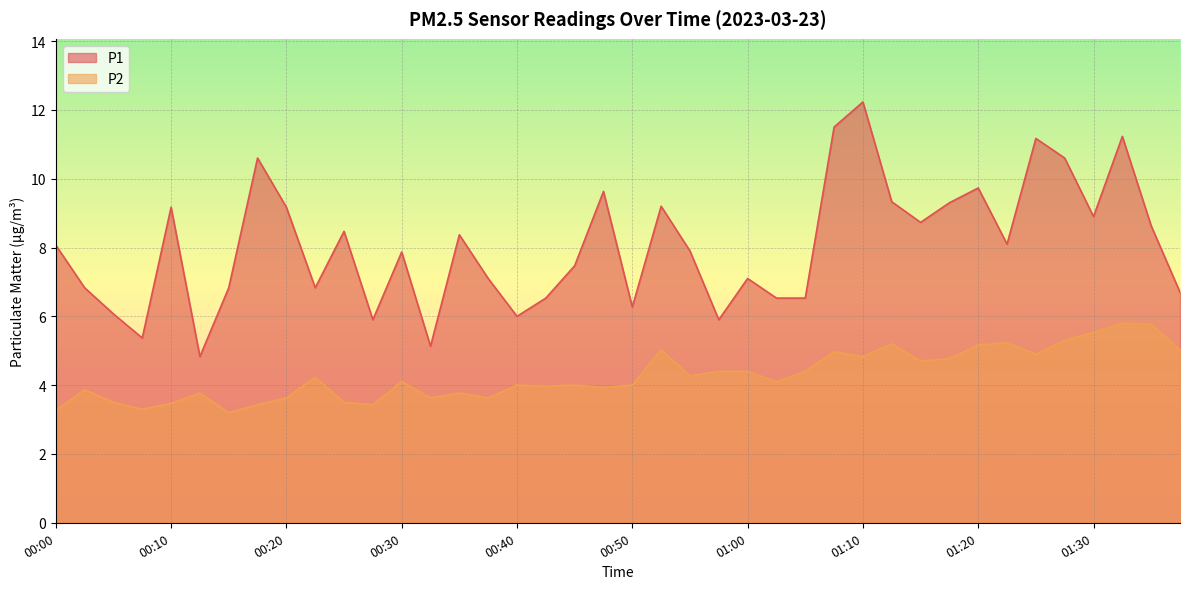

Read the P1 value at 01:34.

8.6